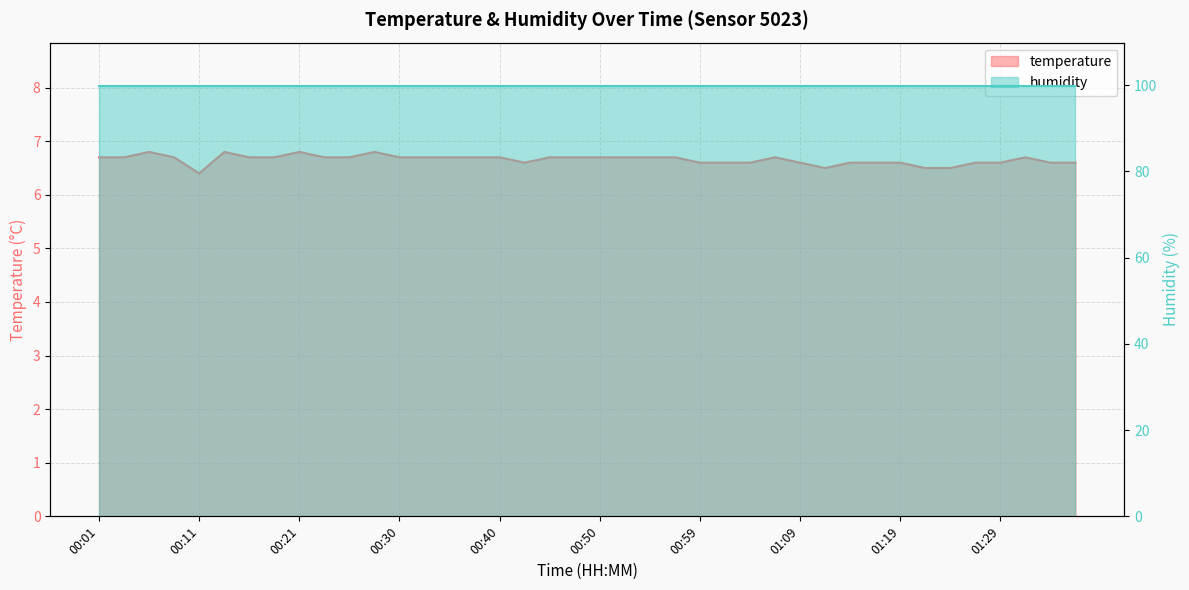

Reading left to right, list all the values displayed in this chart.

6.7	6.7	6.8	6.7	6.4	6.8	6.7	6.7	6.8	6.7	6.7	6.8	6.7	6.7	6.7	6.7	6.7	6.6	6.7	6.7	6.7	6.7	6.7	6.7	6.6	6.6	6.6	6.7	6.6	6.5	6.6	6.6	6.6	6.5	6.5	6.6	6.6	6.7	6.6	6.6